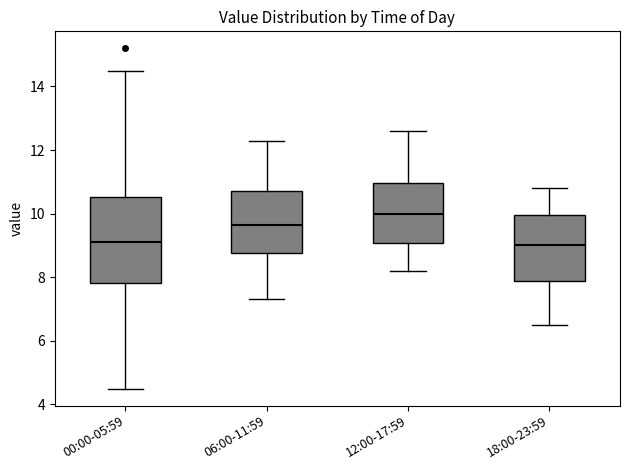

Which box is the tallest, from its lower edge to its upper edge?

00:00-05:59